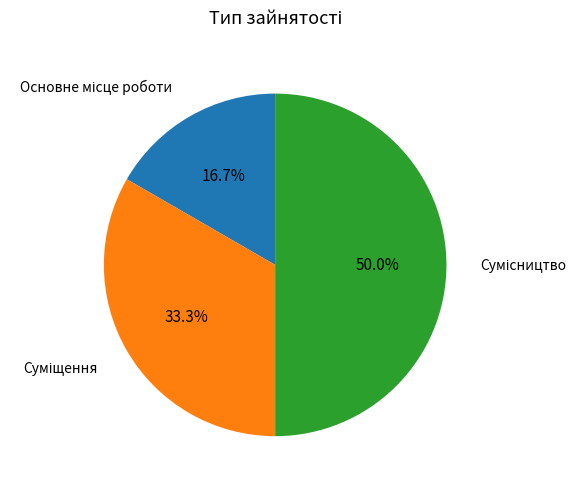

Rank the categories by value from highest to lowest.

Сумісництво, Суміщення, Основне місце роботи